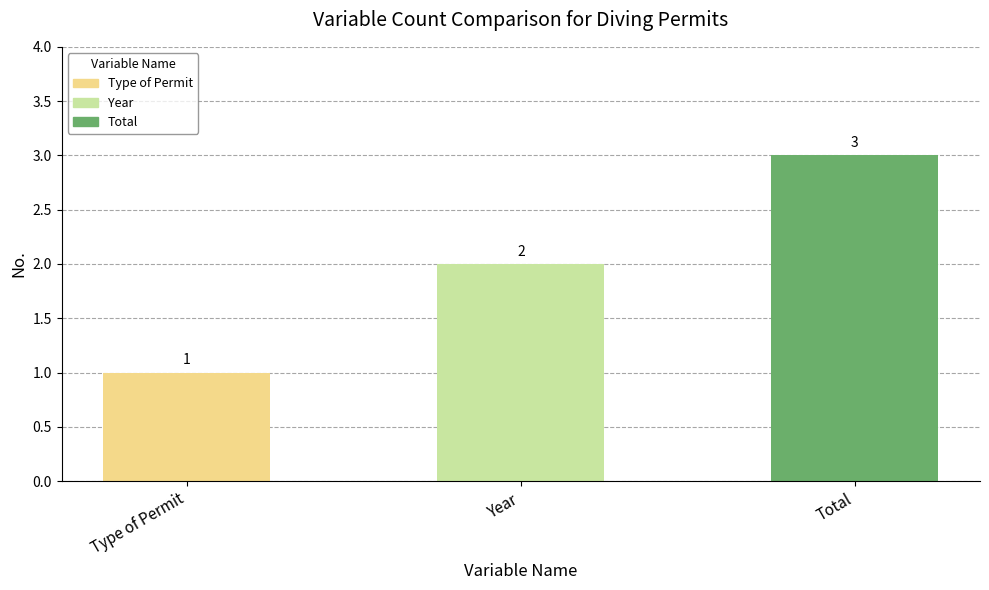

Reading left to right, extract all data points from this chart.

1	2	3